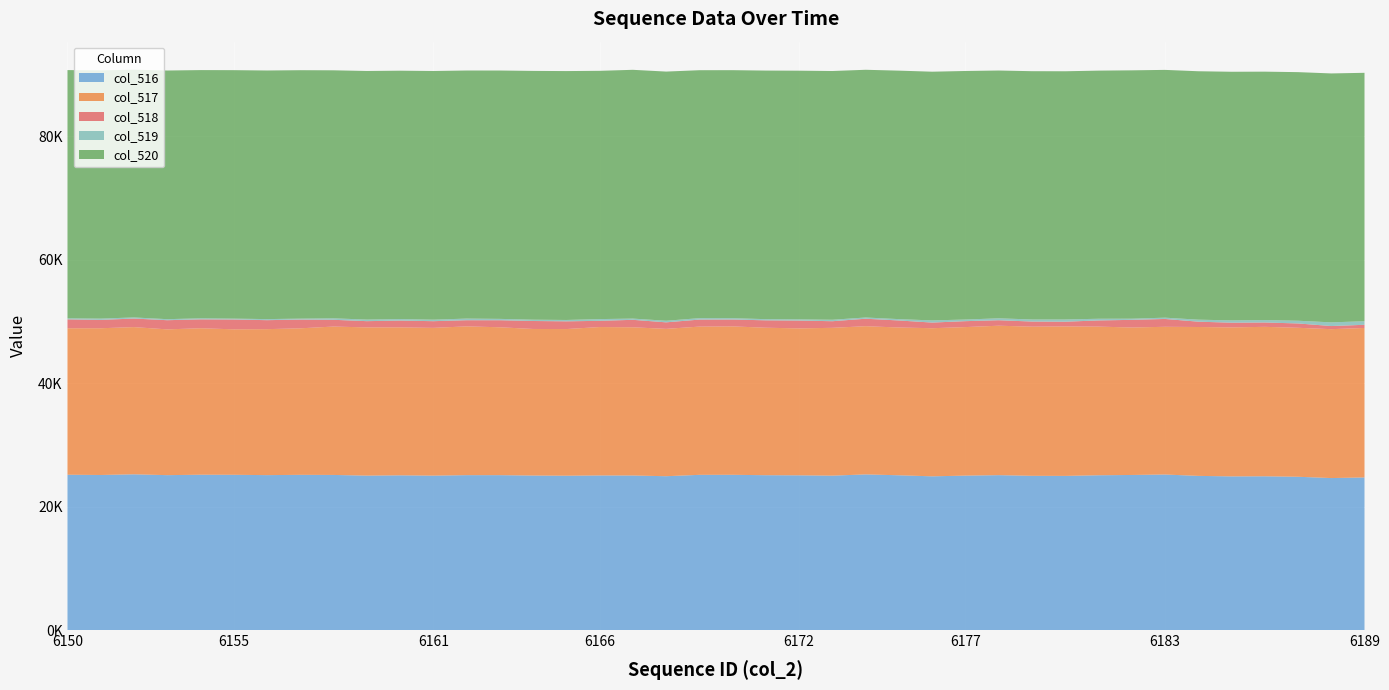

Reading right to left, transcribe all the data shown in this chart.

col_516: 6189=24722	6188=24621	6187=24831	6186=24909	6185=24892	6184=24975	6183=25195	6182=25122	6181=25075	6180=24972	6179=24985	6178=25092	6177=25017	6176=24902	6175=25072	6174=25213	6173=25012	6172=25065	6171=25084	6170=25149	6169=25143	6168=24921	6167=25036	6166=25043	6165=25003	6164=25030	6163=25092	6162=25093	6161=25015	6160=25064	6159=25017	6158=25127	6157=25144	6156=25097	6155=25151	6154=25162	6153=25094	6152=25228	6151=25120	6150=25162
col_517: 6189=24210	6188=24116	6187=24130	6186=24205	6185=24131	6184=24113	6183=23926	6182=23884	6181=24076	6180=24207	6179=24158	6178=24204	6177=24057	6176=23990	6175=23935	6174=24004	6173=23943	6172=23797	6171=23887	6170=24037	6169=24008	6168=23867	6167=24004	6166=24037	6165=23752	6164=23739	6163=23951	6162=24096	6161=23932	6160=23962	6159=24005	6158=24033	6157=23730	6156=23643	6155=23562	6154=23723	6153=23610	6152=23841	6151=23767	6150=23719
col_518: 6189=512	6188=505	6187=701	6186=704	6185=761	6184=862	6183=1269	6182=1238	6181=999	6180=765	6179=827	6178=888	6177=960	6176=912	6175=1137	6174=1209	6173=1069	6172=1268	6171=1197	6170=1112	6169=1135	6168=1054	6167=1209	6166=1006	6165=1251	6164=1291	6163=1141	6162=997	6161=1083	6160=1102	6159=1012	6158=1094	6157=1414	6156=1454	6155=1589	6154=1439	6153=1484	6152=1387	6151=1353	6150=1443
col_519: 6189=579	6188=597	6187=442	6186=395	6185=374	6184=328	6183=209	6182=190	6181=272	6180=364	6179=338	6178=310	6177=264	6176=350	6175=220	6174=201	6173=238	6172=195	6171=190	6170=219	6169=235	6168=258	6167=201	6166=283	6165=220	6164=213	6163=219	6162=264	6161=245	6160=245	6159=256	6158=239	6157=155	6156=174	6155=143	6154=171	6153=167	6152=182	6151=208	6150=171
col_520: 6189=40234	6188=40317	6187=40262	6186=40231	6185=40269	6184=40232	6183=40131	6182=40223	6181=40188	6180=40199	6179=40212	6178=40133	6177=40254	6176=40283	6175=40243	6174=40121	6173=40285	6172=40275	6171=40261	6170=40167	6169=40157	6168=40356	6167=40292	6166=40209	6165=40312	6164=40292	6163=40224	6162=40178	6161=40275	6160=40226	6159=40262	6158=40169	6157=40236	6156=40264	6155=40241	6154=40202	6153=40274	6152=40125	6151=40207	6150=40202